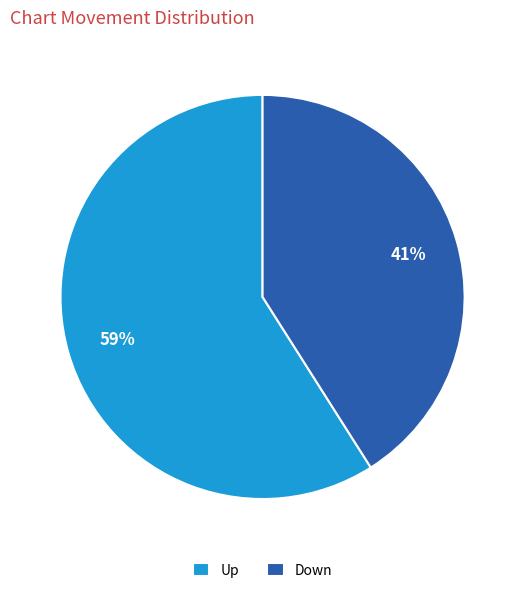

To the nearest percent, what is the combined percentage of Down and Up?

100%